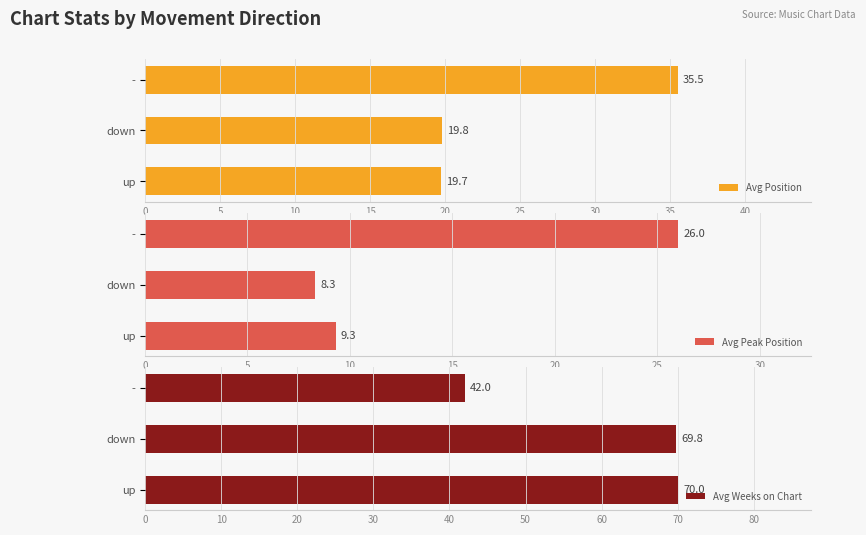

Does the chart contain stacked bars?

No